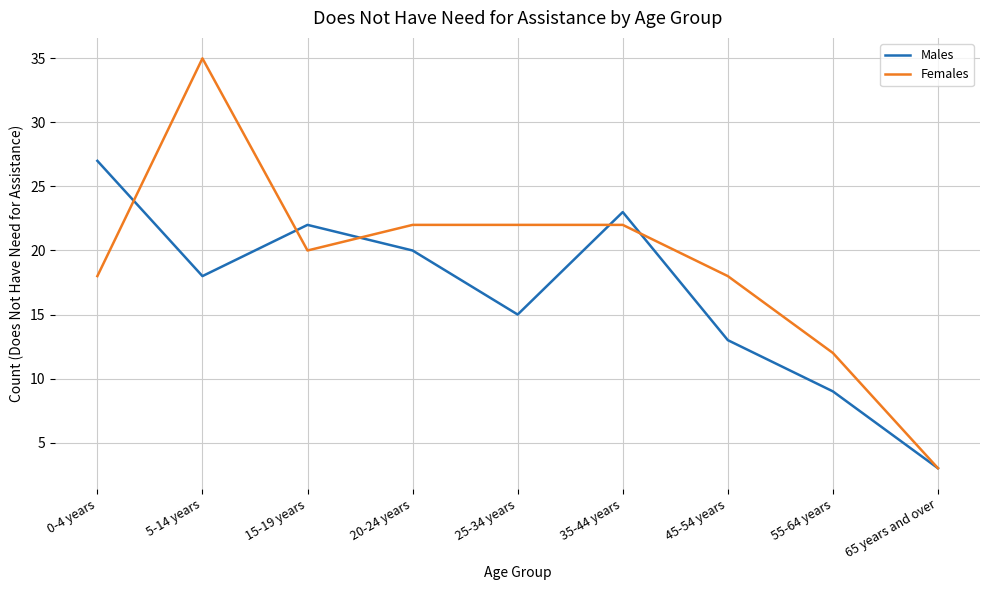

What is the spread (max minus min) of values at 0-4 years?

9